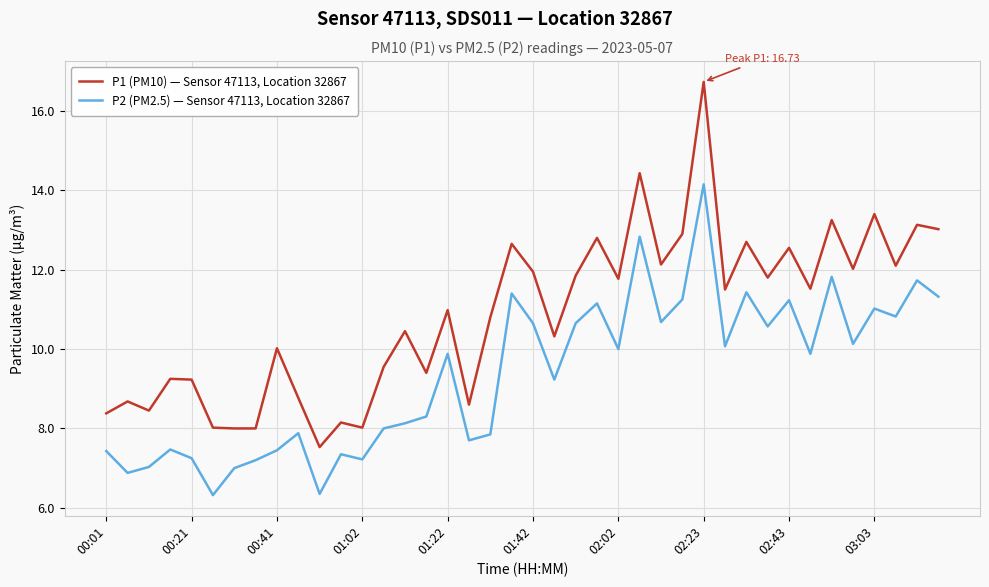

How many lines are shown in the chart?

2